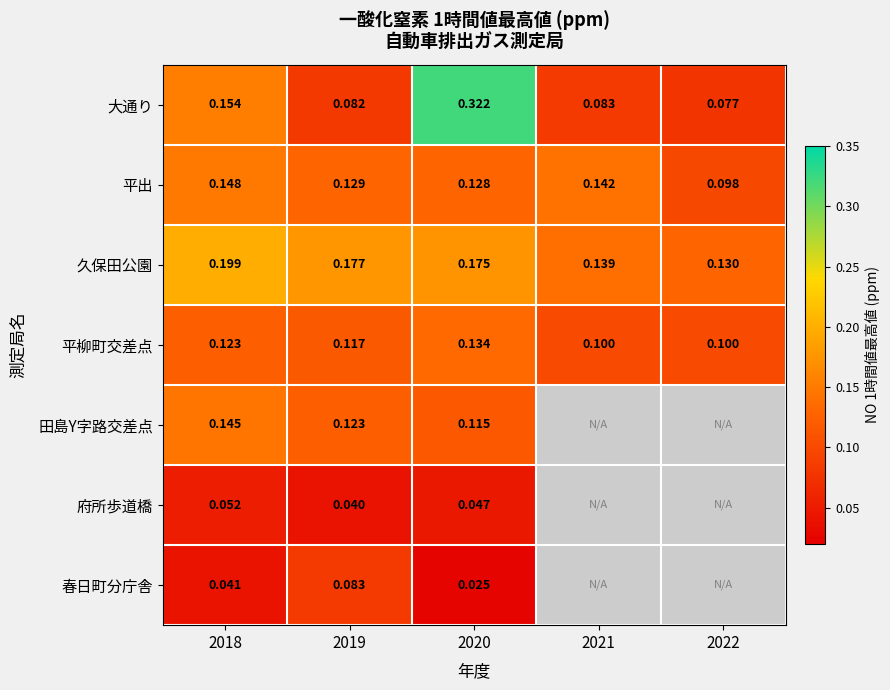

The value of 田島Y字路交差点 at 2020 is 0.1. True or false?

True